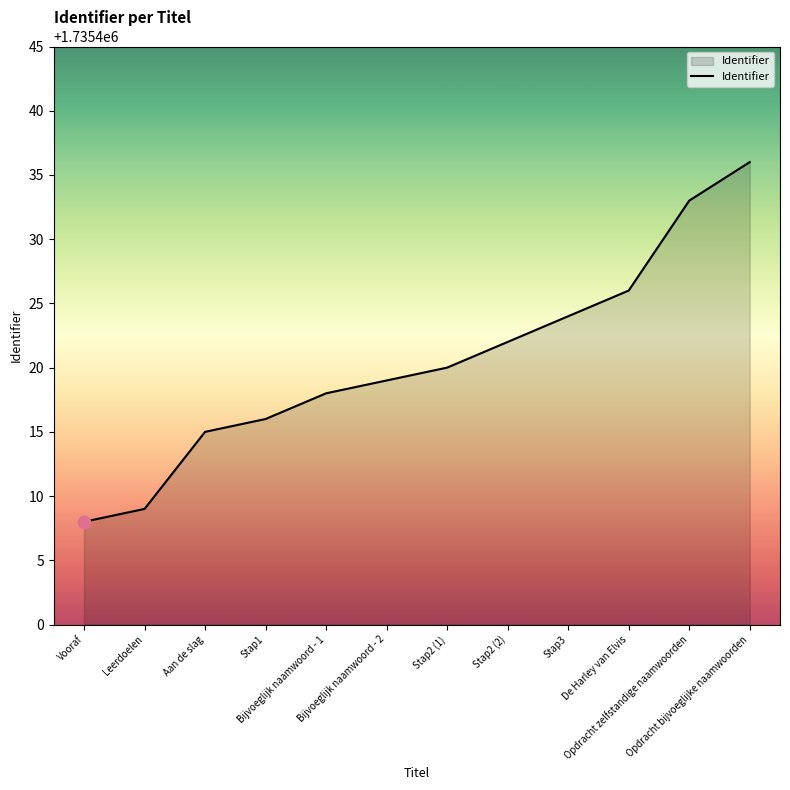

What is the ratio of the value at Bijvoeglijk naamwoord - 2 to the value at Opdracht zelfstandige naamwoorden?

1.0